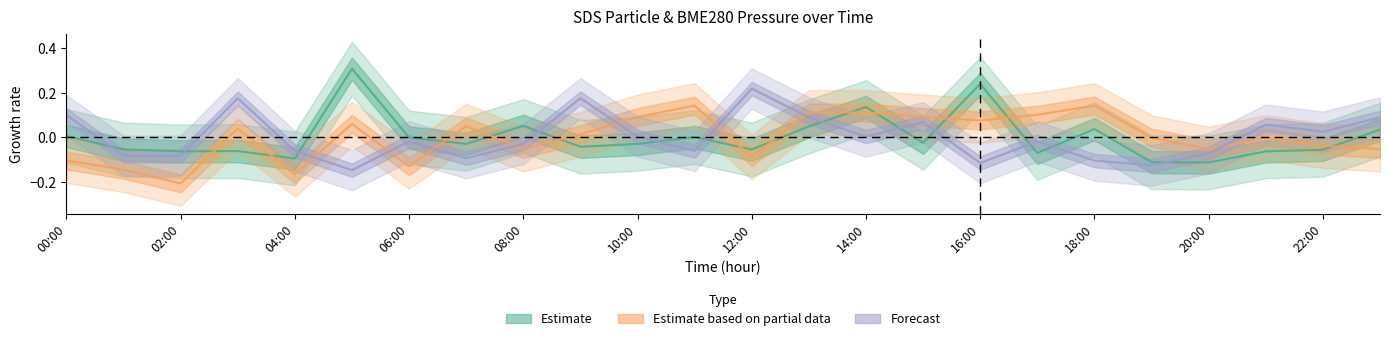

How many data points in SDS_P2 are above 0?

12